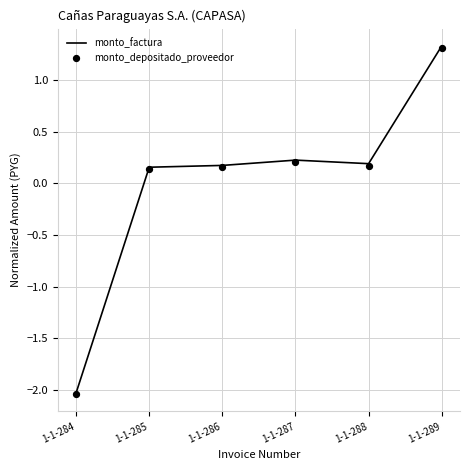

What is the total value across all series at 1-1-287?

0.4